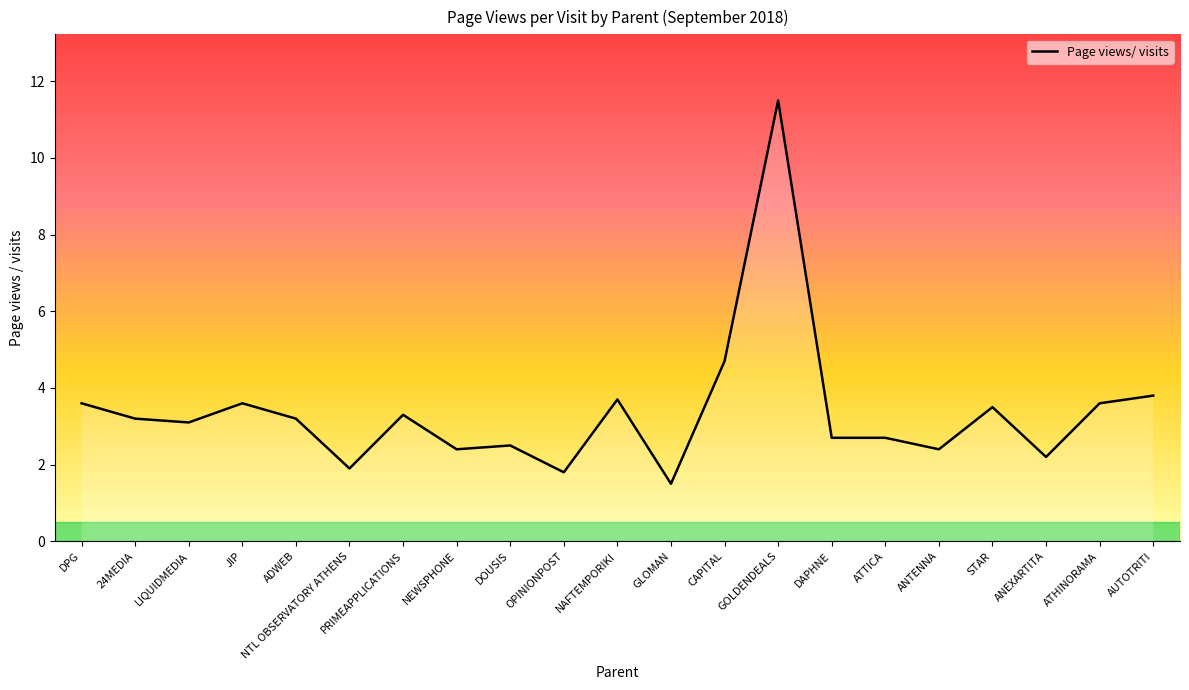

True or false: the data shows 1.5 at ATTICA.

False